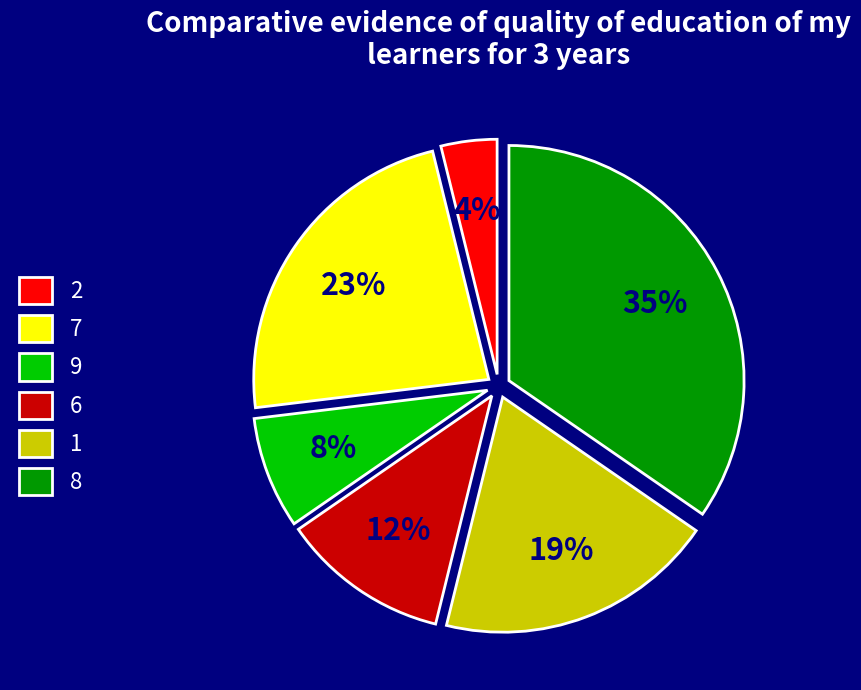

To the nearest percent, what percentage of the pie is 1?

19%